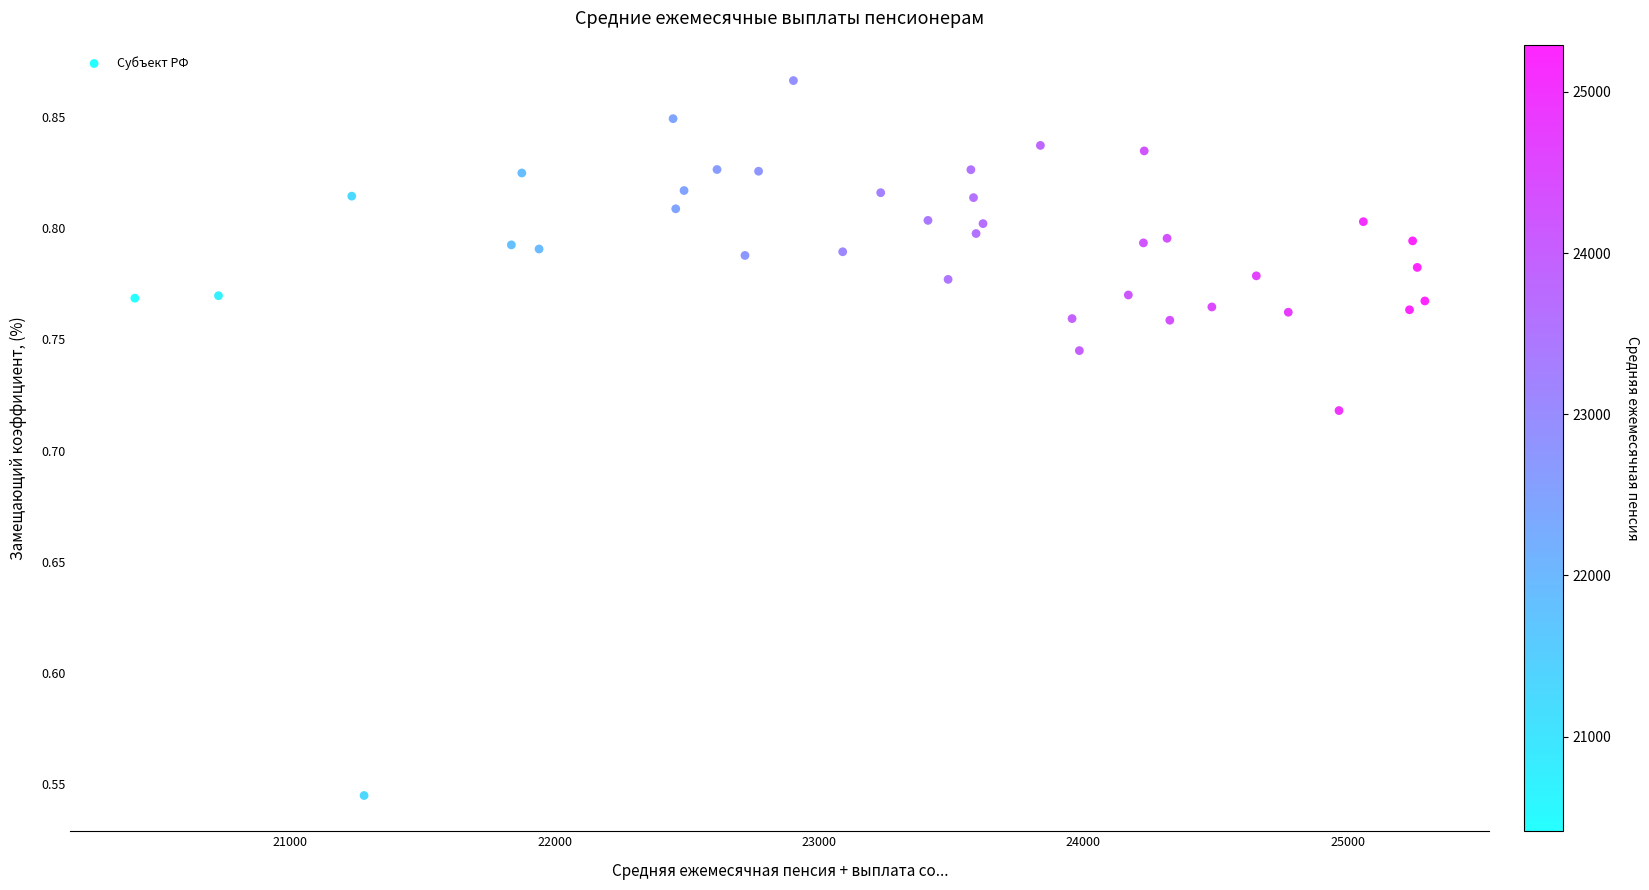

What is the range of Y values (max minus min)?

0.3